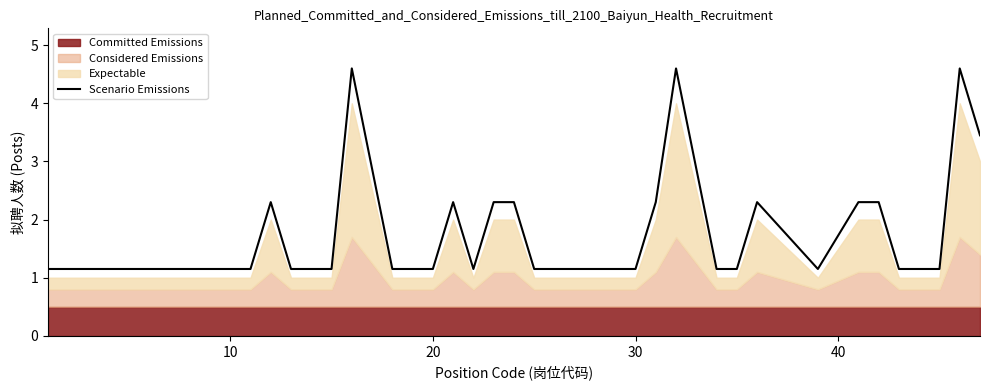

The chart shows a value of 6.2 at 32. True or false?

False